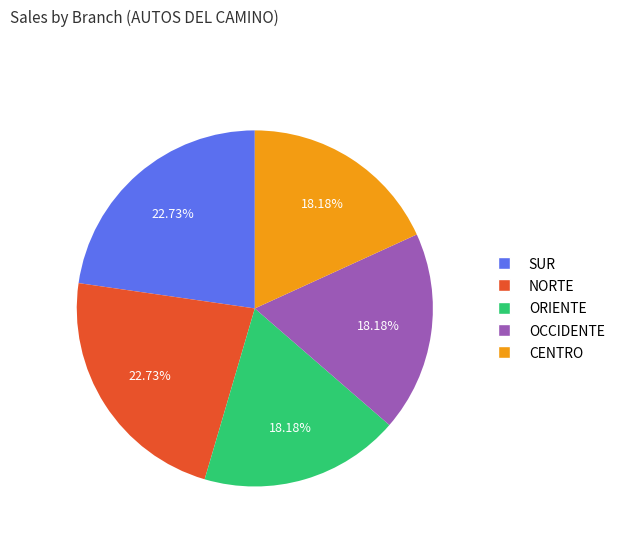

Is ORIENTE the majority of the pie?

No